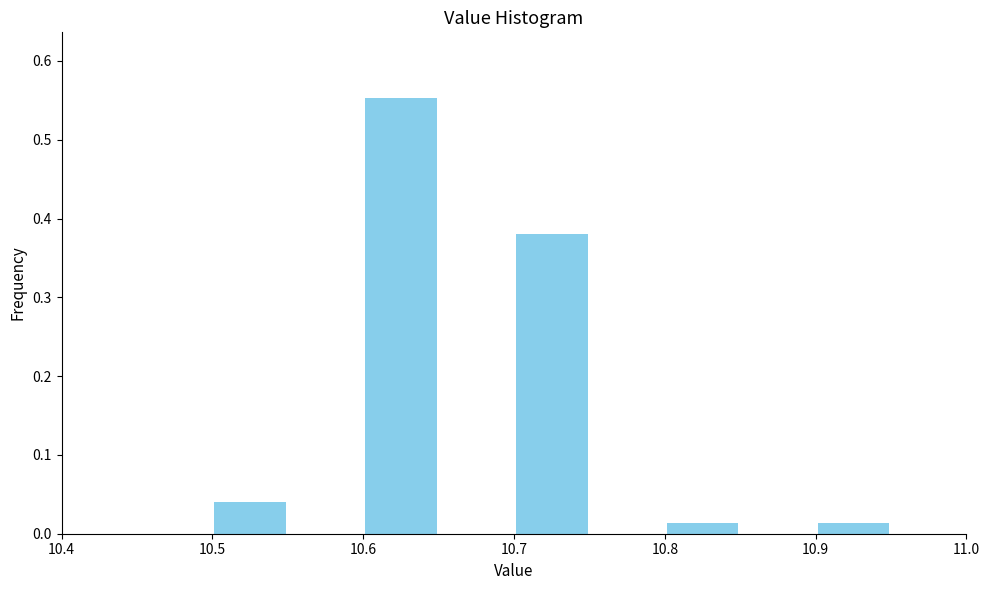

Reading left to right, list every bar in this chart as the range it spans on the x-axis followed by its height. The values are not printed on the chart, so give them approximately, as read against the axis.

10.45 to 10.50: 0
10.50 to 10.55: 0.04
10.55 to 10.60: 0
10.60 to 10.65: 0.55
10.65 to 10.70: 0
10.70 to 10.75: 0.38
10.75 to 10.80: 0
10.80 to 10.85: 0.01
10.85 to 10.90: 0
10.90 to 10.95: 0.01